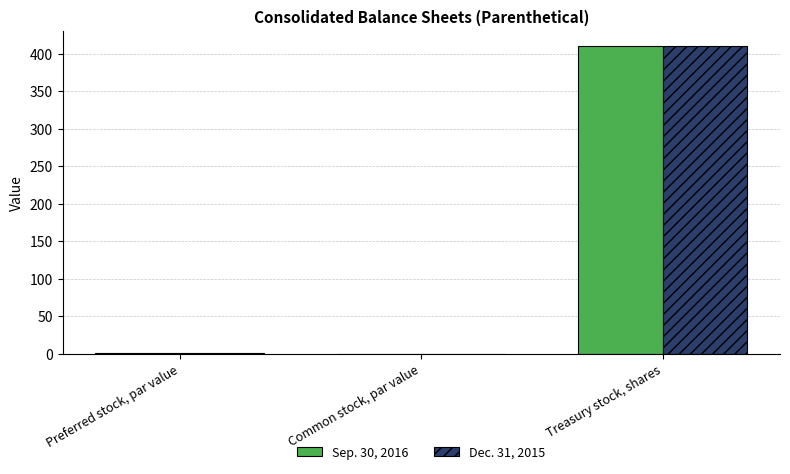

Is it true that Dec. 31, 2015 equals 0.0 at Common stock, par value?

True